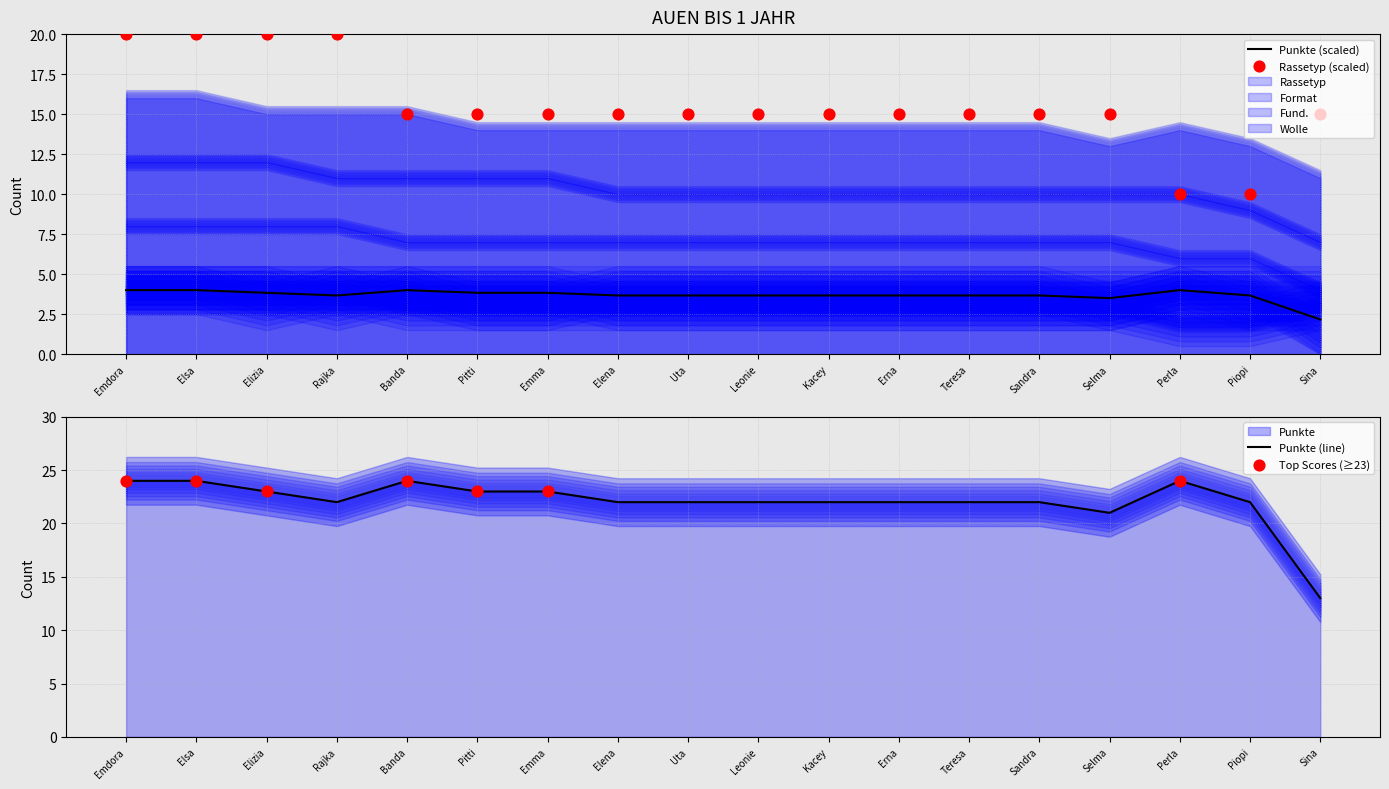

Is the value of Top Scores (≥23) at Perla greater than the value of Punkte (line) at Elsa?

No